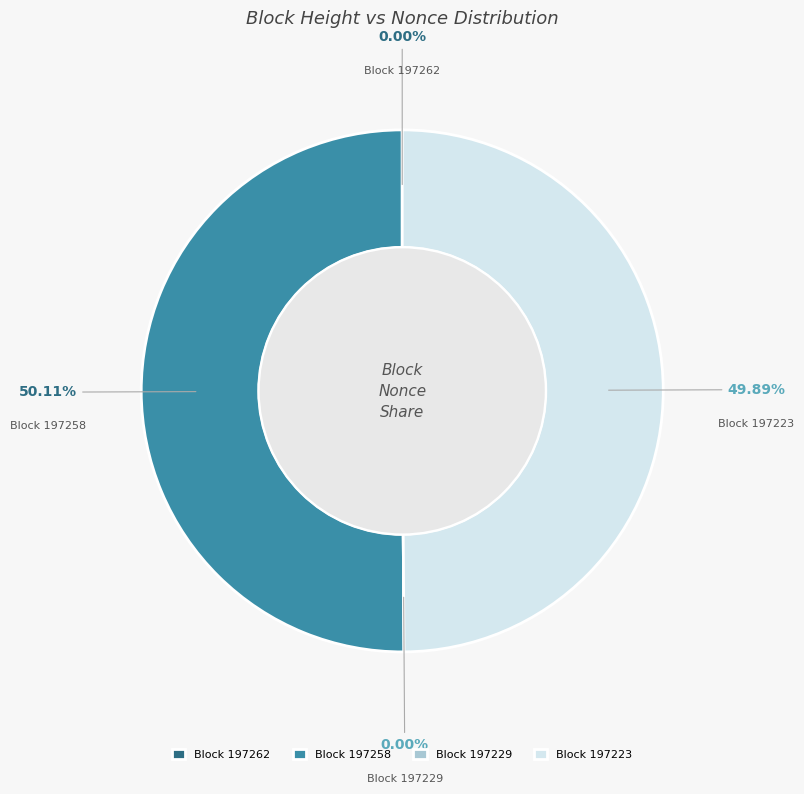

To the nearest percent, what is the average slice percentage?

25%